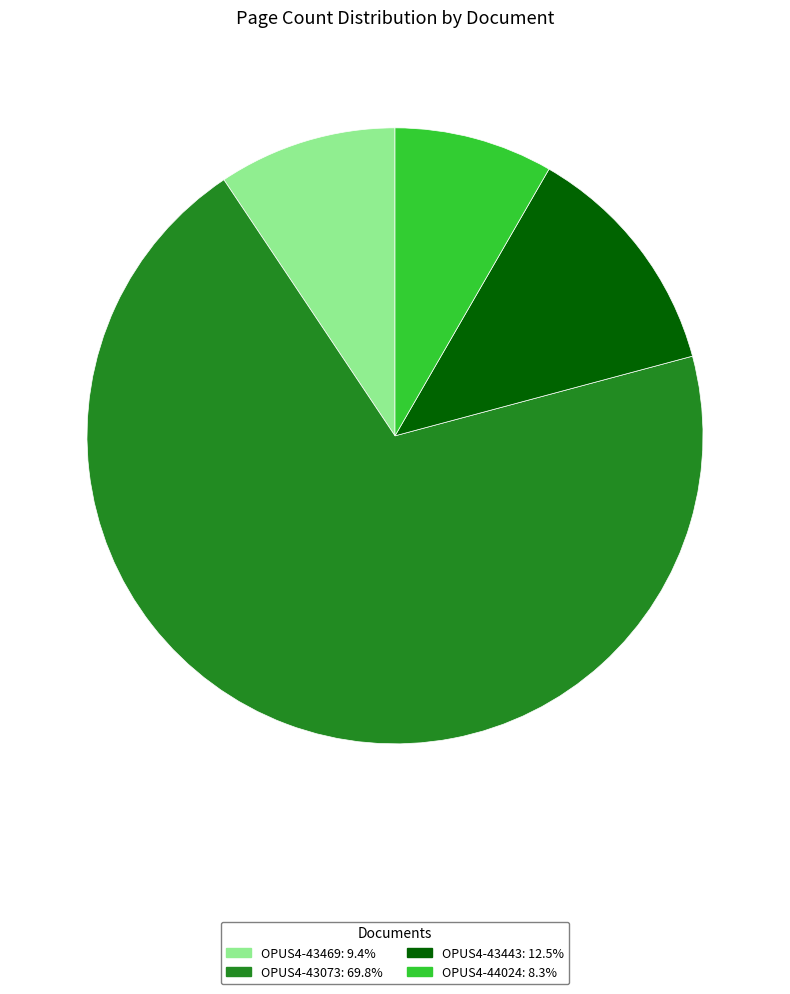

Which slice is the smallest?

OPUS4-44024